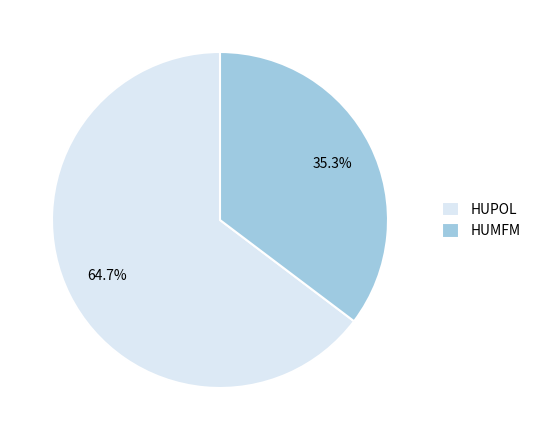

Which category has the smallest portion of the pie?

HUMFM